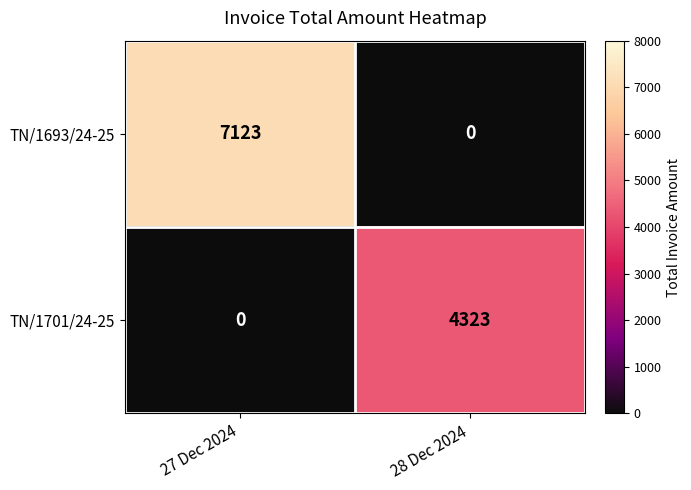

Count the number of categories in the chart.

2